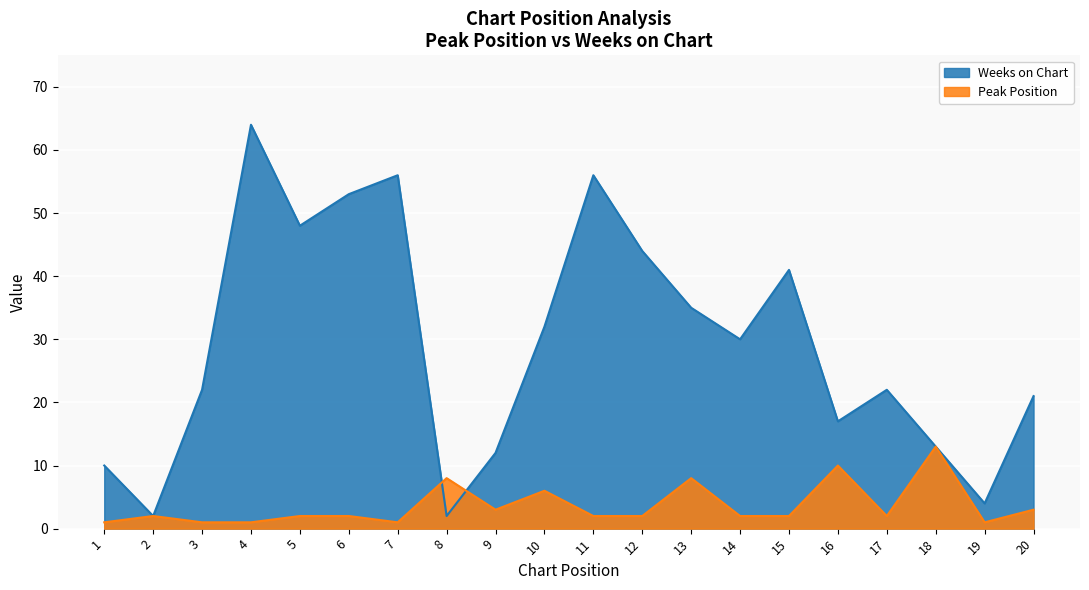

What is the difference between the Peak Position values at 4 and 14?

1